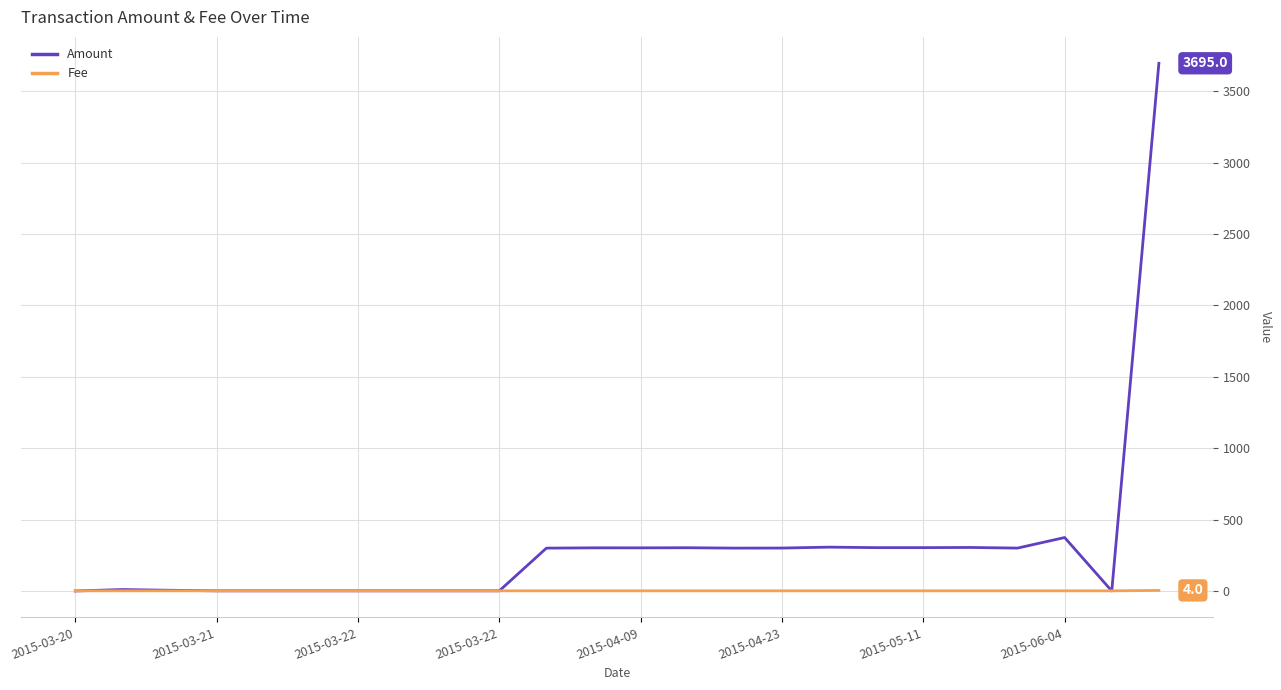

List the series in order of their peak value, highest first.

Amount, Fee